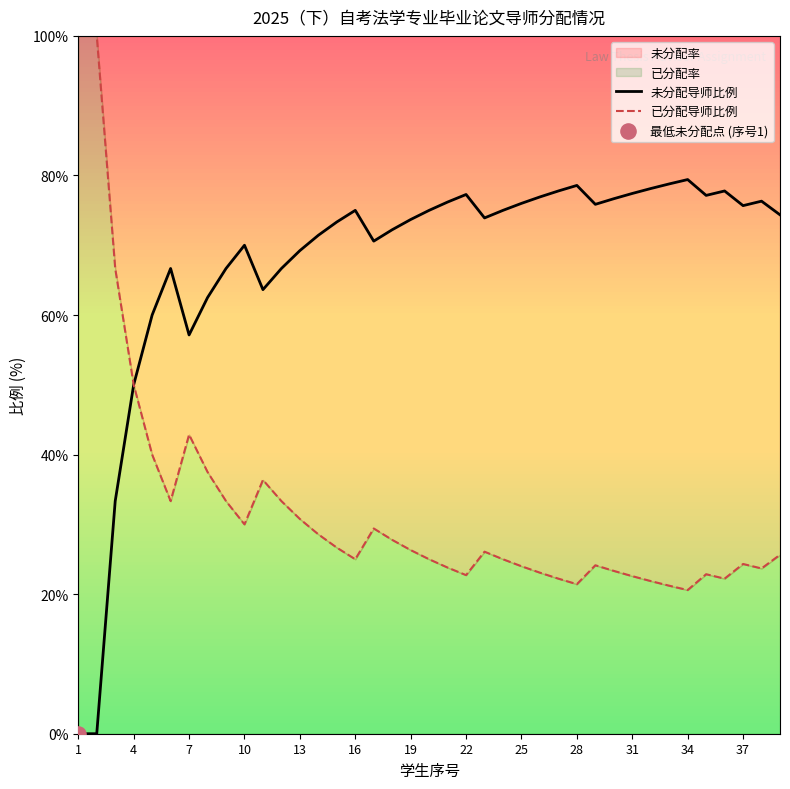

Which series has the largest total across all categories?

未分配导师比例